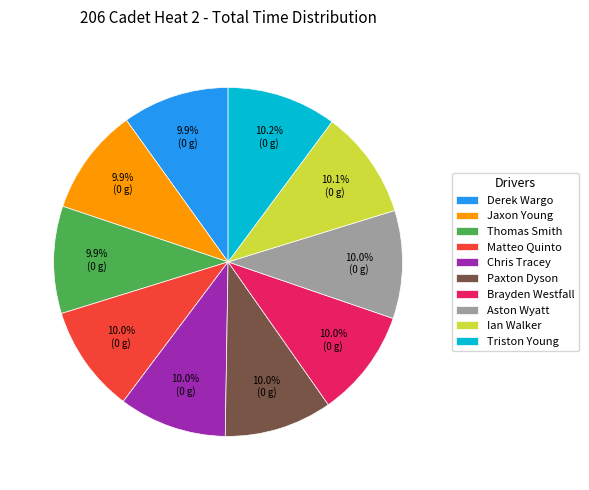

Is there any slice that represents more than half of the pie?

No